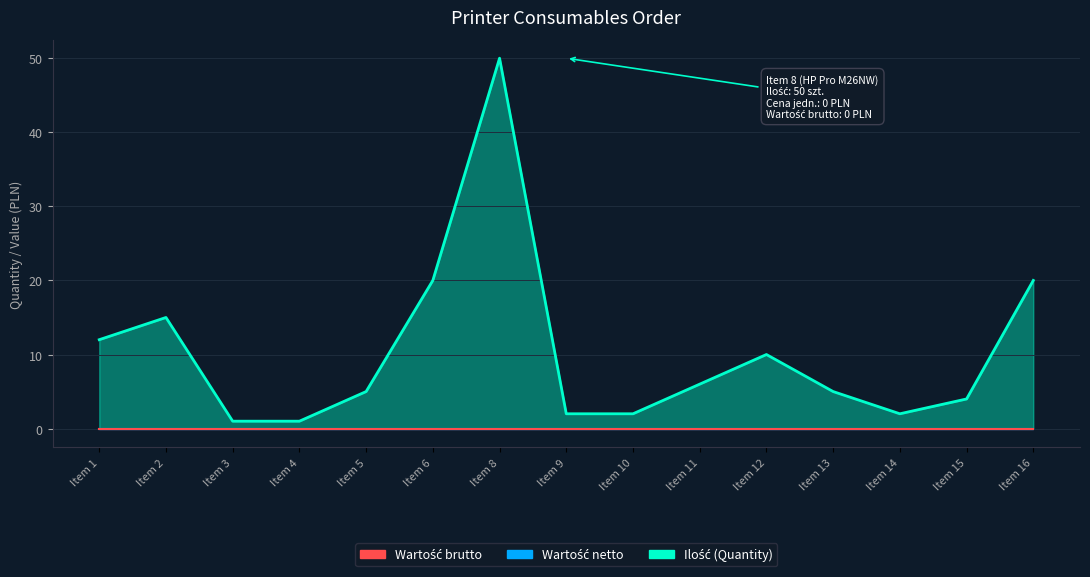

True or false: Wartość netto (Net Value) and Wartość brutto (Gross Value) cross at least once.

False